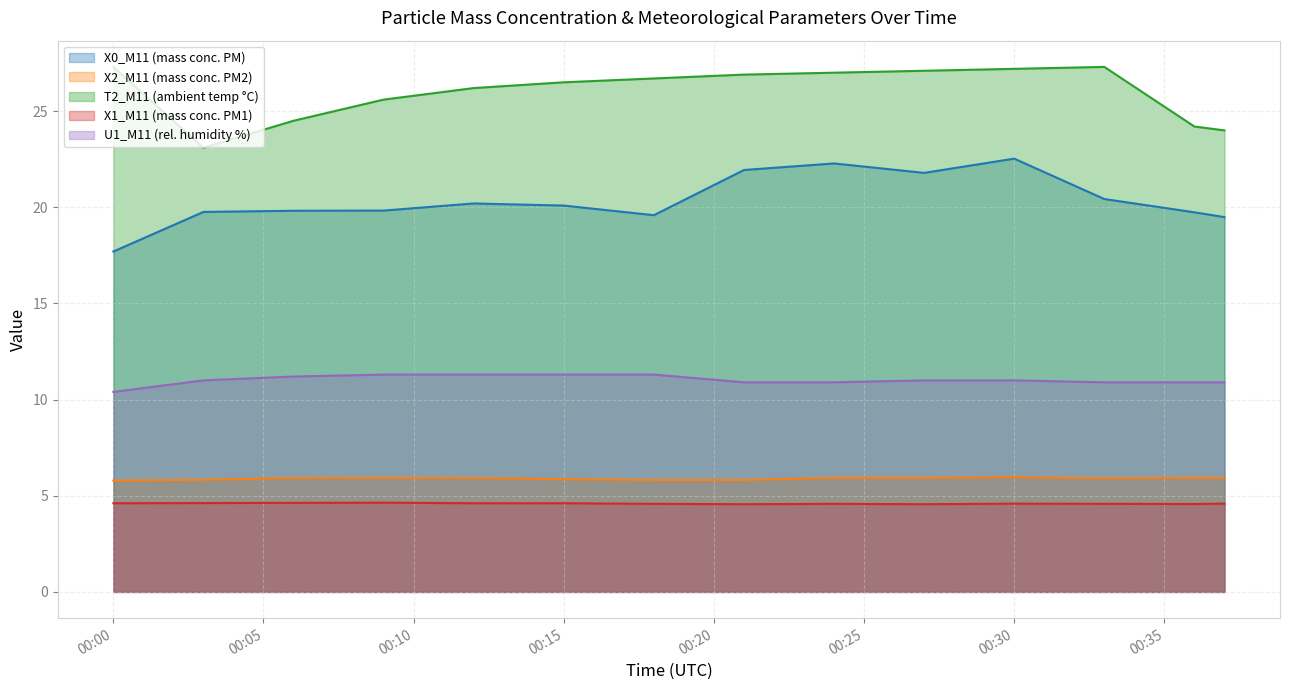

Where does the X0_M11 (mass conc. PM) series first go above 20?

2023-11-07 00:12:00